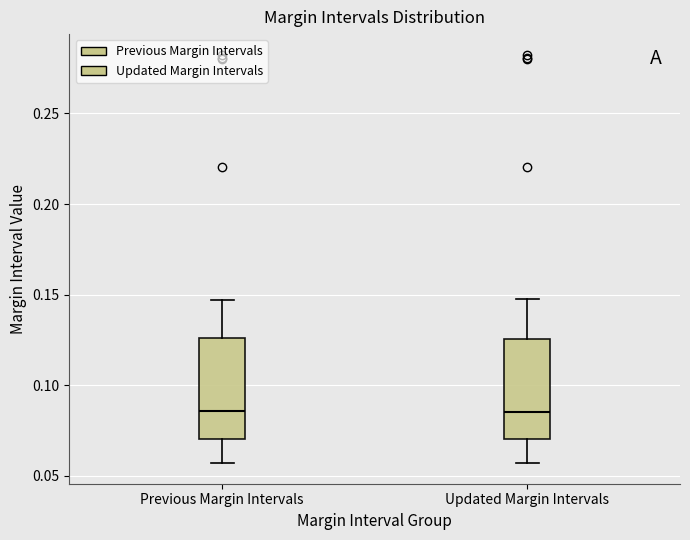

Reading left to right, read every box against the y-axis: the position of its median line, the range the box covers, and the ends of its whiskers. The values are not printed on the chart, so give them approximately, as read against the axis.

Previous Margin Intervals: median 0.085, box 0.070 to 0.125, whiskers 0.055 to 0.145
Updated Margin Intervals: median 0.085, box 0.070 to 0.125, whiskers 0.055 to 0.150